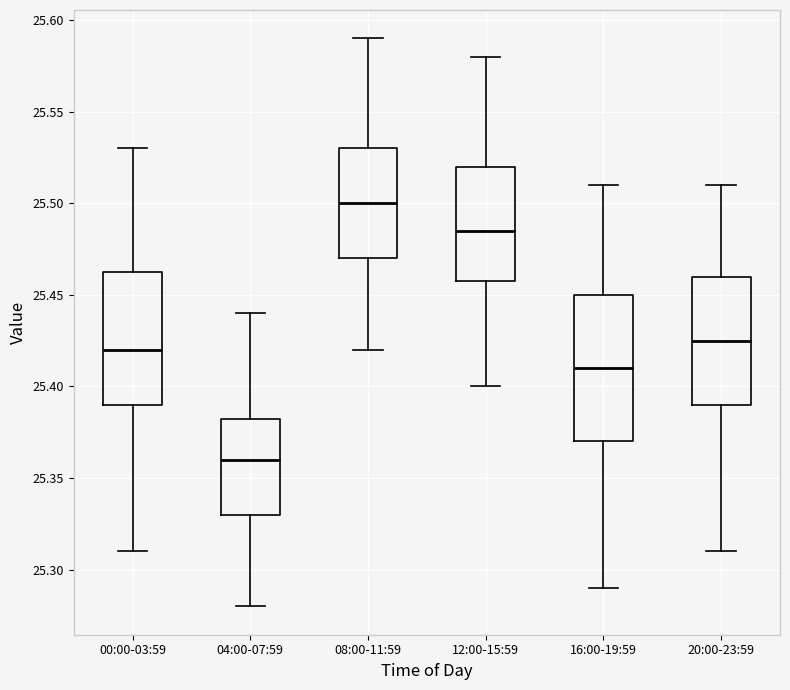

Reading left to right, read every box against the y-axis: the position of its median line, the range the box covers, and the ends of its whiskers. The values are not printed on the chart, so give them approximately, as read against the axis.

00:00-03:59: median 25.420, box 25.390 to 25.465, whiskers 25.310 to 25.530
04:00-07:59: median 25.360, box 25.330 to 25.385, whiskers 25.280 to 25.440
08:00-11:59: median 25.500, box 25.470 to 25.530, whiskers 25.420 to 25.590
12:00-15:59: median 25.485, box 25.460 to 25.520, whiskers 25.400 to 25.580
16:00-19:59: median 25.410, box 25.370 to 25.450, whiskers 25.290 to 25.510
20:00-23:59: median 25.425, box 25.390 to 25.460, whiskers 25.310 to 25.510